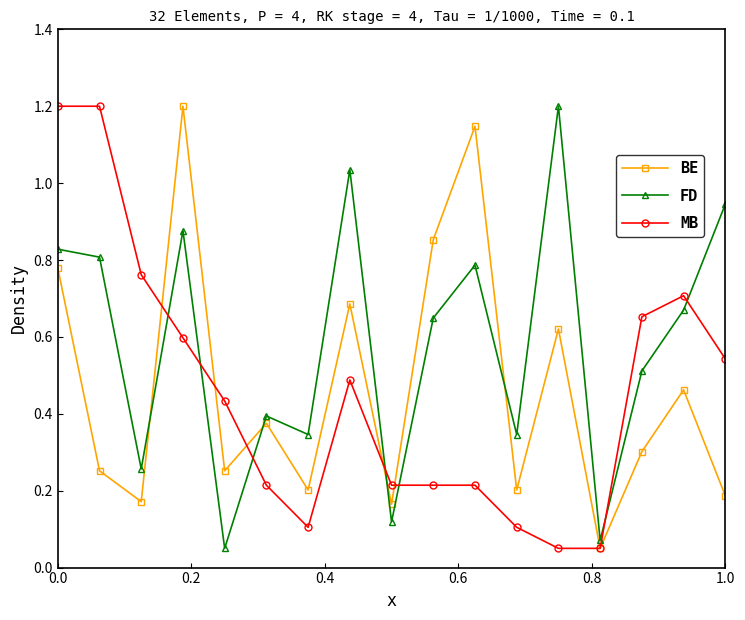

How many interior local valleys does the FD series have?

6